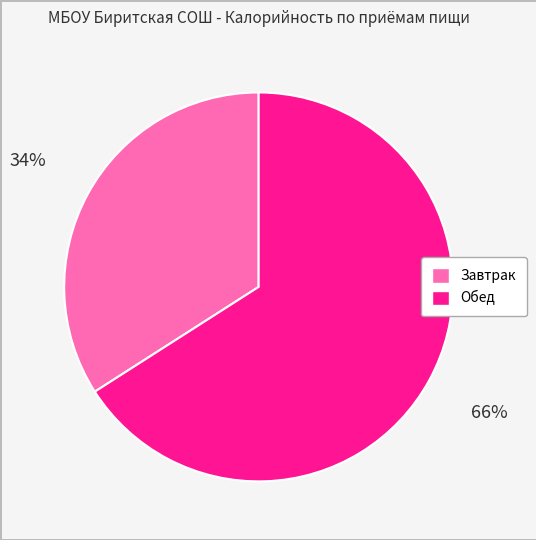

Which category has the smallest portion of the pie?

Завтрак